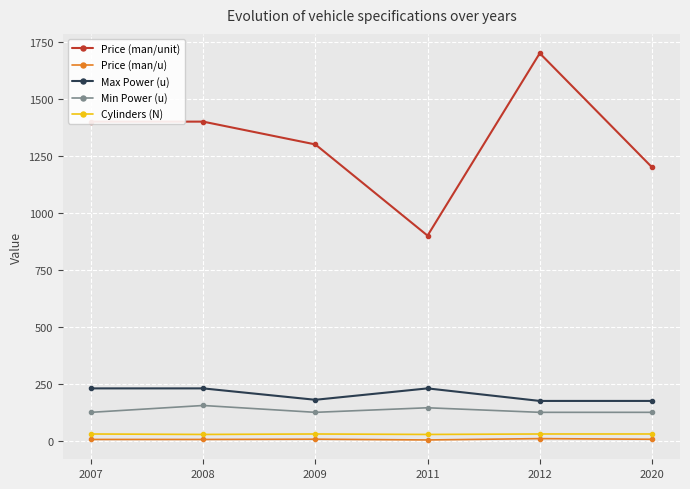

Between 2011 and 2020, which series saw the biggest shift?

Price (man/unit)